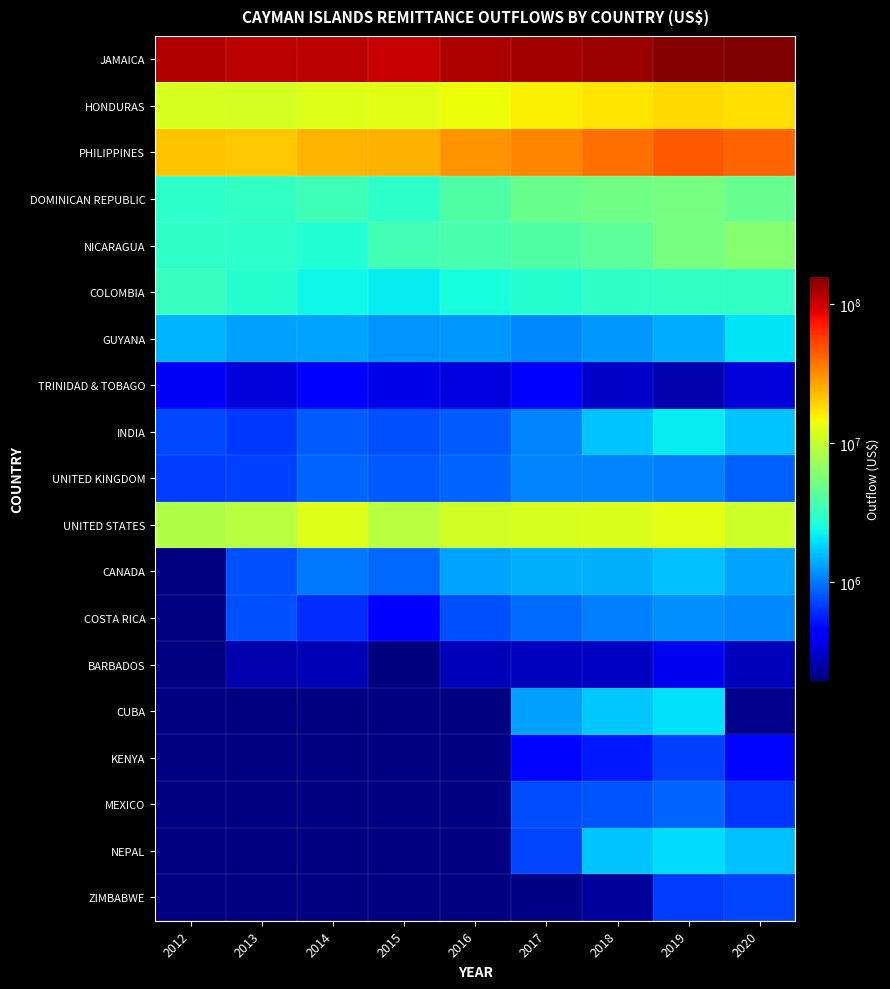

Reading right to left, what are all the values shown in this chart?

JAMAICA: 2020=158100207.4	2019=150890046.7	2018=133245502.9	2017=127897627.2	2016=118936072.8	2015=101580069.0	2014=110433333.5	2013=111335609.0	2012=115540098.5
HONDURAS: 2020=17821586.3	2019=18244634.0	2018=17023850.0	2017=15546632.9	2016=14164776.2	2015=12766569.0	2014=12503597.7	2013=11274557.0	2012=11732907.2
PHILIPPINES: 2020=42245836.9	2019=45291948.9	2018=39238698.5	2017=33106843.8	2016=29699446.7	2015=24411490.0	2014=23703964.2	2013=21059125.0	2012=21213752.9
DOMINICAN REPUBLIC: 2020=4695981.5	2019=5339439.0	2018=5073510.2	2017=4765757.9	2016=3948921.8	2015=2950035.0	2014=3411920.4	2013=3059811.0	2012=2912093.7
NICARAGUA: 2020=6022496.2	2019=5337763.0	2018=4387214.9	2017=3856753.1	2016=3668711.1	2015=3488355.0	2014=2721282.6	2013=2963679.0	2012=2974568.0
COLOMBIA: 2020=3101179.7	2019=3122692.1	2018=3028379.4	2017=2816613.2	2016=2499760.4	2015=2168136.0	2014=2285949.9	2013=2810097.0	2012=3164000.6
GUYANA: 2020=2014986.5	2019=1391308.5	2018=1231902.5	2017=1123569.7	2016=1234747.8	2015=1205419.0	2014=1347637.0	2013=1306066.0	2012=1466033.1
TRINIDAD & TOBAGO: 2020=337867.5	2019=260130.6	2018=298027.1	2017=421494.3	2016=343443.5	2015=360343.0	2014=409522.3	2013=337061.0	2012=403418.6
INDIA: 2020=1630529.1	2019=2162971.3	2018=1657221.7	2017=1085117.8	2016=833414.4	2015=781922.0	2014=844199.0	2013=667954.0	2012=739411.0
UNITED KINGDOM: 2020=850862.5	2019=1057983.5	2018=1081768.1	2017=1087196.7	2016=884970.5	2015=817952.0	2014=885329.3	2013=691647.0	2012=686082.5
UNITED STATES: 2020=10971891.6	2019=12983405.5	2018=12135326.7	2017=11830114.4	2016=11086480.4	2015=9116535.0	2014=12267595.3	2013=8963575.0	2012=8611740.1
CANADA: 2020=1351114.4	2019=1598069.4	2018=1464097.0	2017=1439527.3	2016=1323991.7	2015=898383.0	2014=1001198.1	2013=781327.0	2012=0.0
COSTA RICA: 2020=1110607.2	2019=1175835.5	2018=1042753.9	2017=914915.7	2016=767536.5	2015=439428.0	2014=605744.2	2013=764645.0	2012=0.0
BARBADOS: 2020=279768.8	2019=377873.6	2018=296222.3	2017=285099.0	2016=276592.3	2015=195544.0	2014=269967.3	2013=259571.0	2012=0.0
CUBA: 2020=212174.1	2019=1991976.9	2018=1696653.0	2017=1294709.4	2016=0.0	2015=0.0	2014=0.0	2013=0.0	2012=0.0
KENYA: 2020=467255.8	2019=690706.0	2018=534530.0	2017=463684.4	2016=0.0	2015=0.0	2014=0.0	2013=0.0	2012=0.0
MEXICO: 2020=641724.9	2019=884189.9	2018=796222.4	2017=759169.8	2016=0.0	2015=0.0	2014=0.0	2013=0.0	2012=0.0
NEPAL: 2020=1596718.3	2019=1903153.6	2018=1659491.7	2017=707875.2	2016=0.0	2015=0.0	2014=0.0	2013=0.0	2012=0.0
ZIMBABWE: 2020=707599.2	2019=672799.3	2018=229473.7	2017=205749.9	2016=0.0	2015=0.0	2014=0.0	2013=0.0	2012=0.0